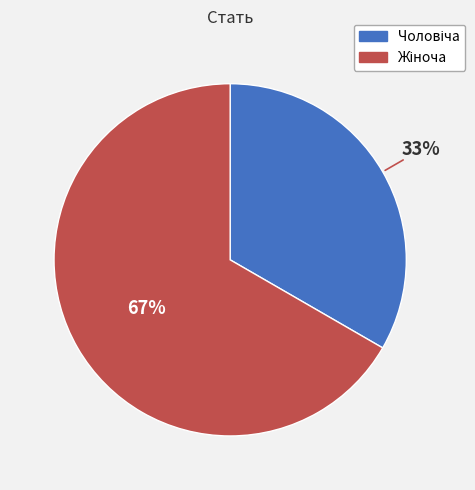

To the nearest percent, what is the average slice percentage?

50%